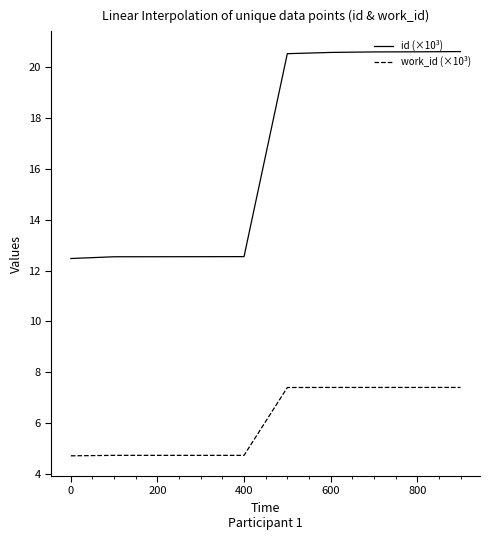

What is the maximum value shown in the chart?

20.6